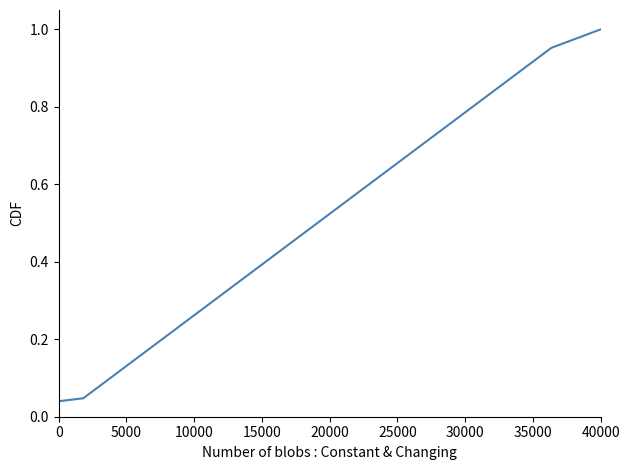

Which label corresponds to the largest value in the chart?

40000